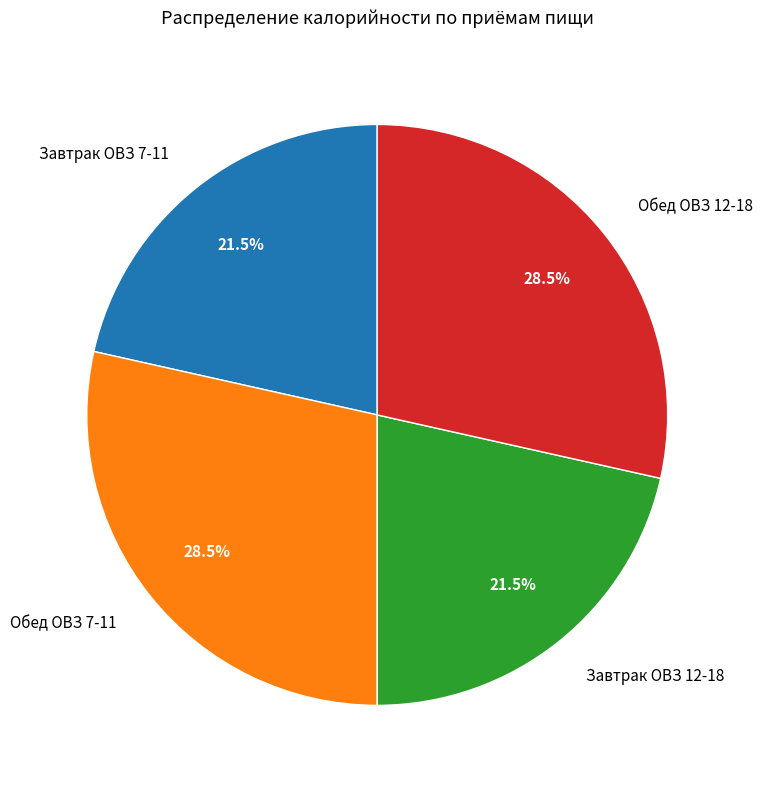

What portion of the pie excludes Обед ОВЗ 7-11?

71.5%